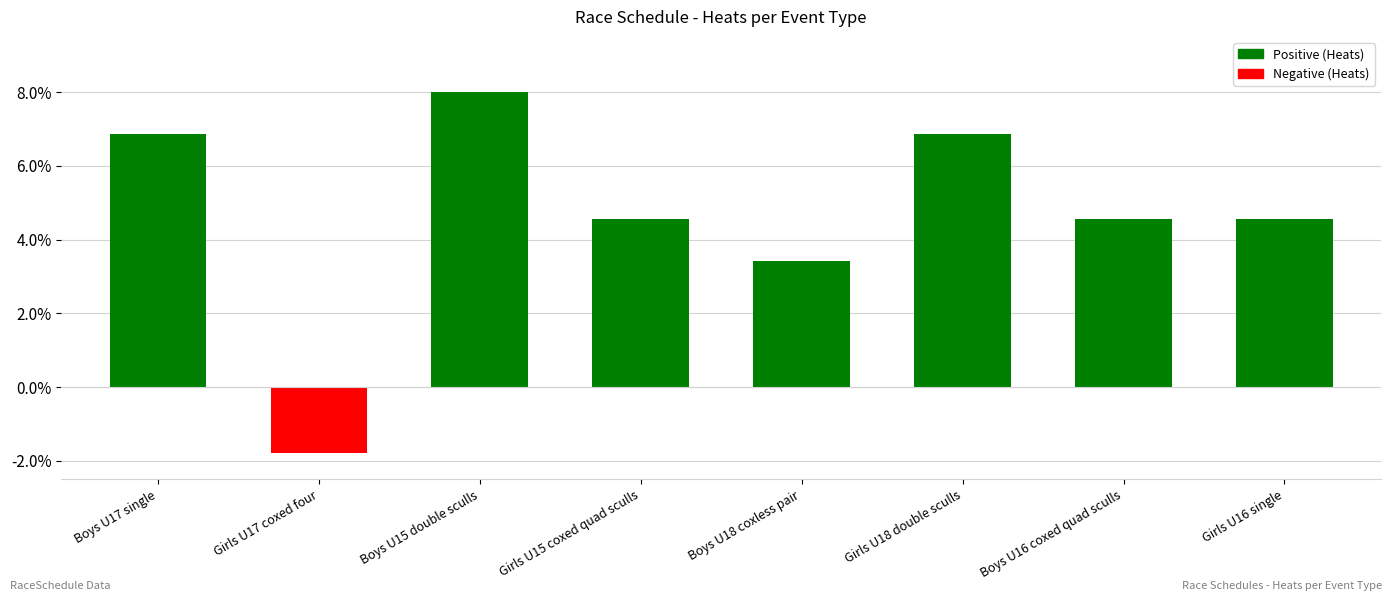

What is the sum of the values at Girls U17 coxed four and Boys U17 single?

5.1